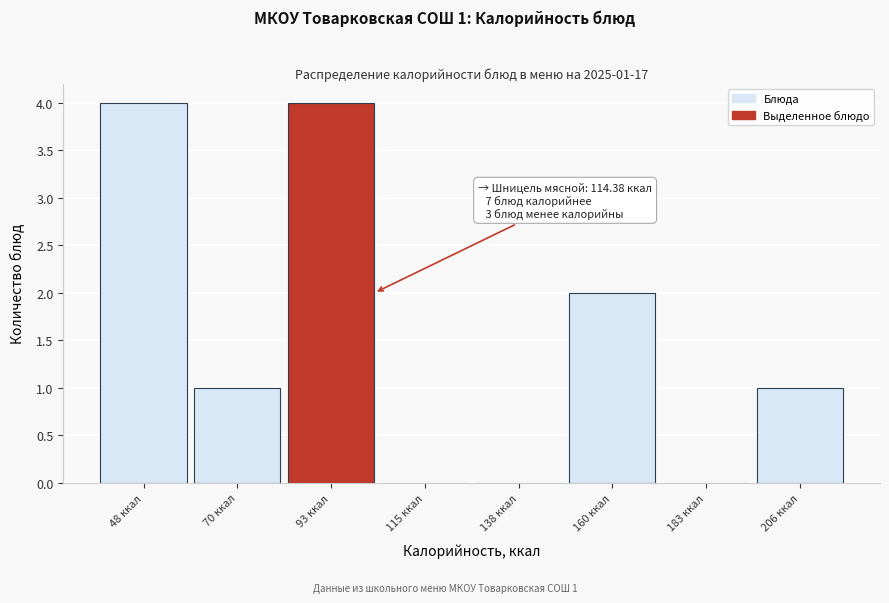

Reading right to left, extract all data points from this chart.

206 ккал=1	183 ккал=0	160 ккал=2	138 ккал=0	115 ккал=0	93 ккал=4	70 ккал=1	48 ккал=4